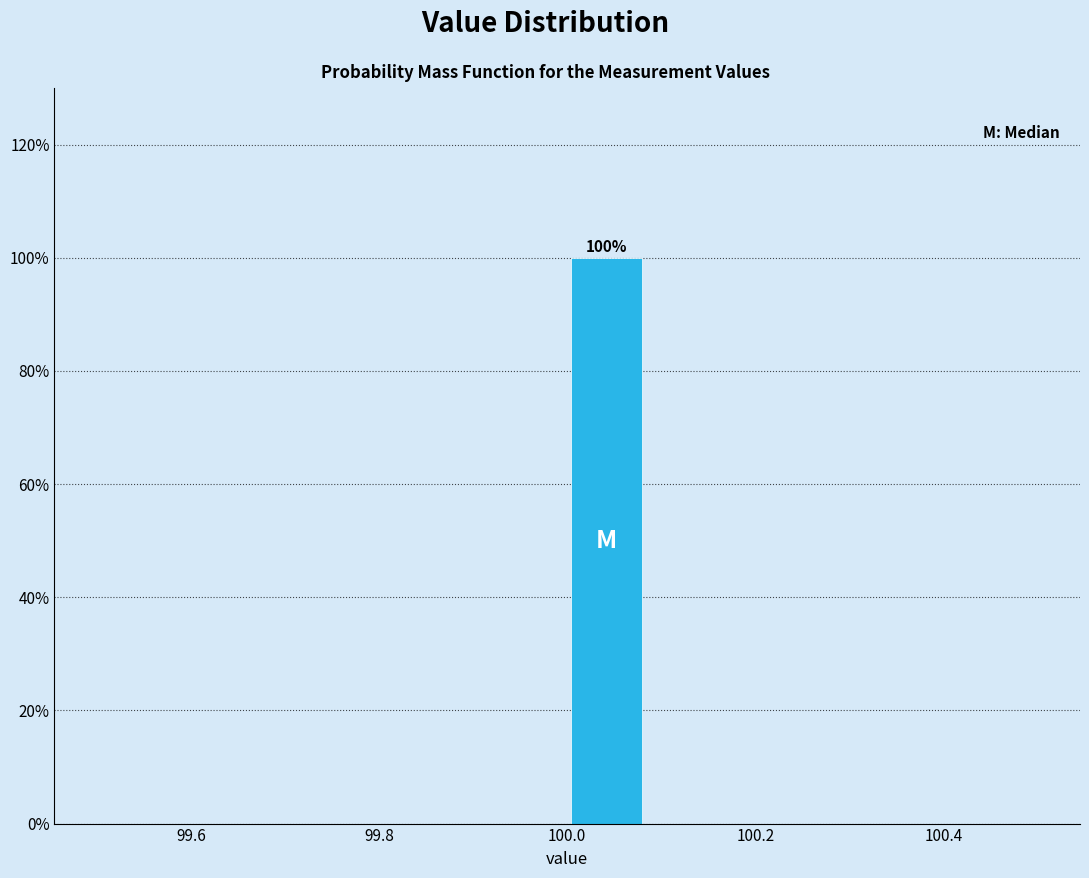

Over which range of the x-axis is the bar tallest?

100.00 to 100.08